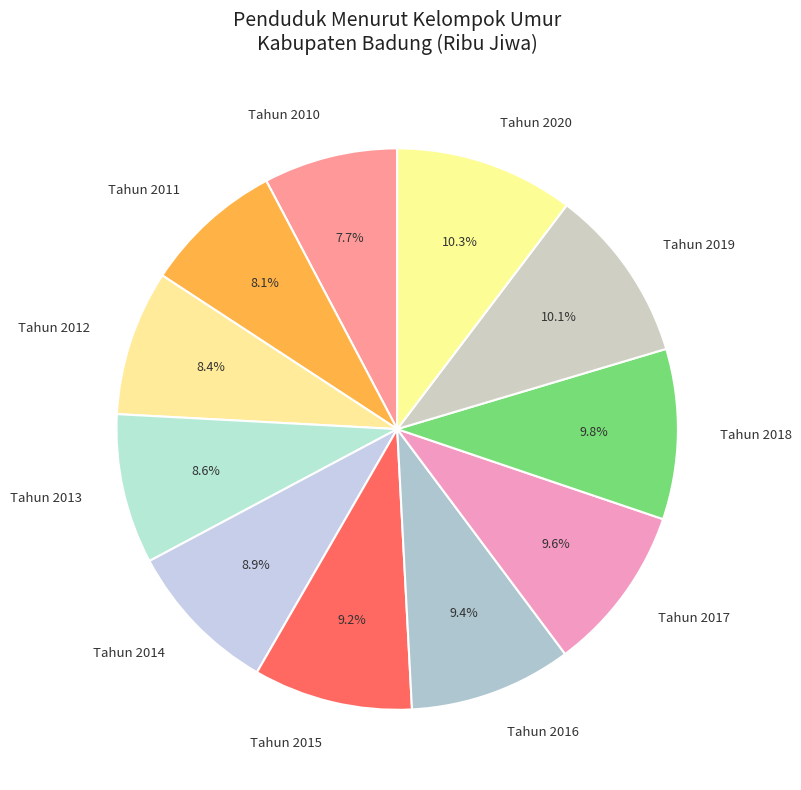

To the nearest percent, what percentage of the pie is Tahun 2016?

9%